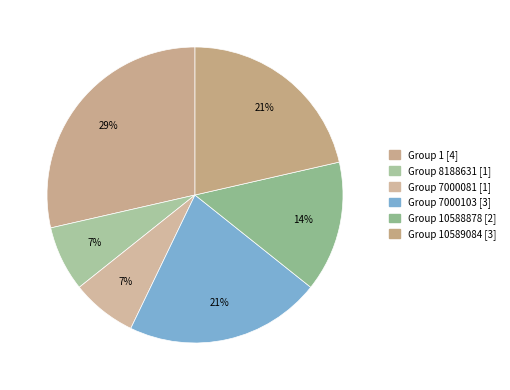

How many slices are in this pie chart?

6